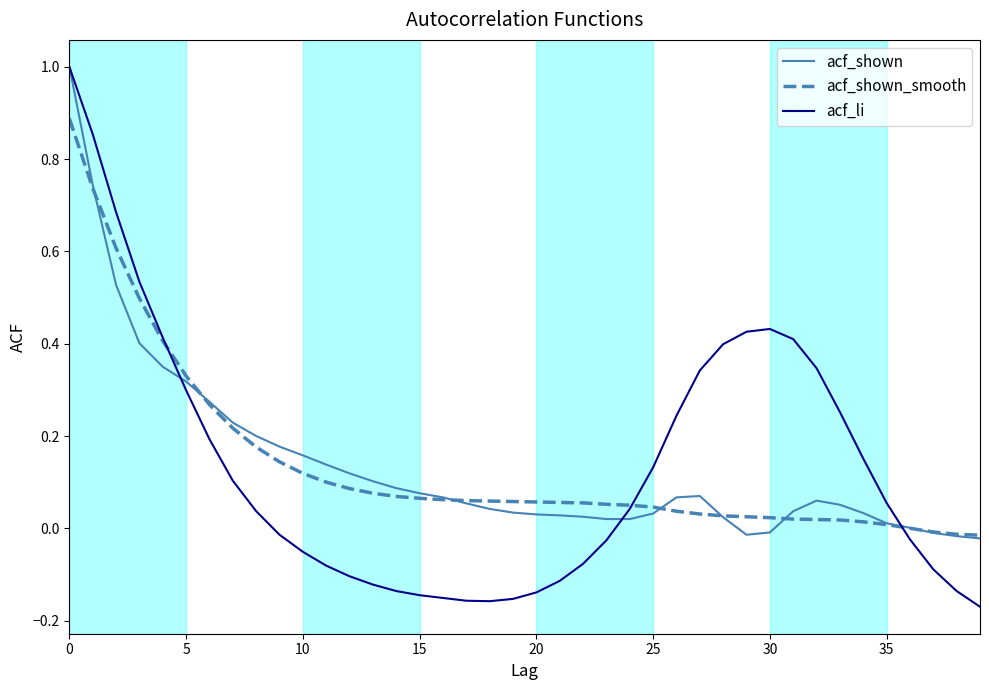

After their last crossing, which series has the higher values: acf_shown_smooth or acf_li?

acf_shown_smooth